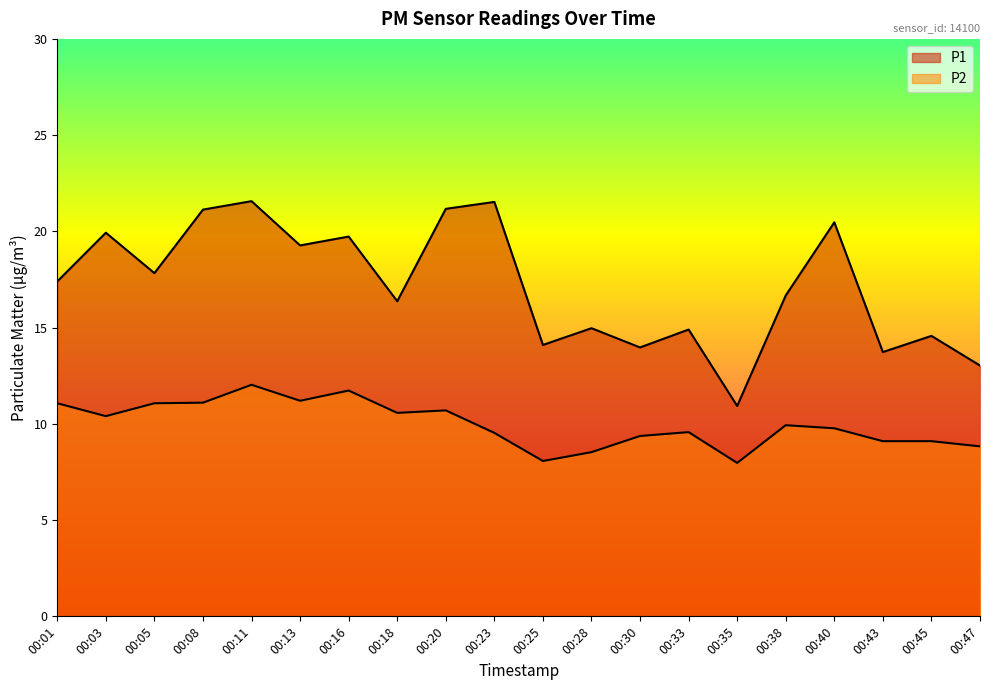

What are all the series names shown in the legend?

P1, P2